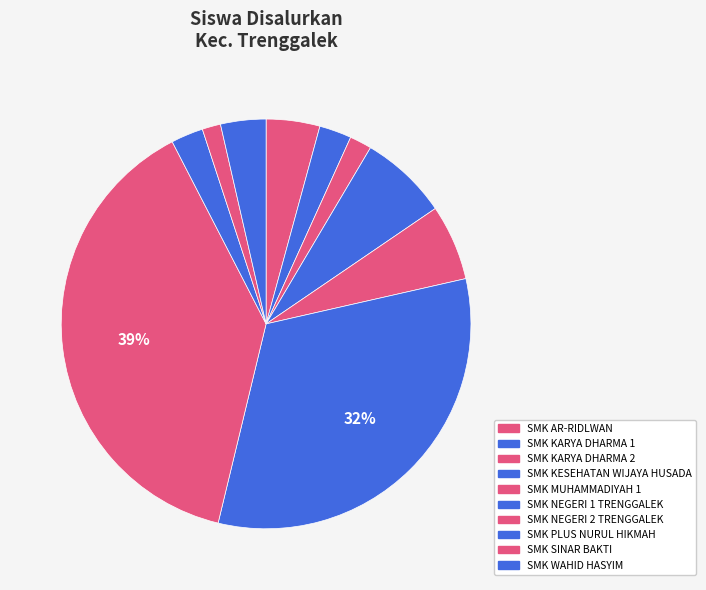

Does SMK NEGERI 2 TRENGGALEK represent more than half of the total?

No